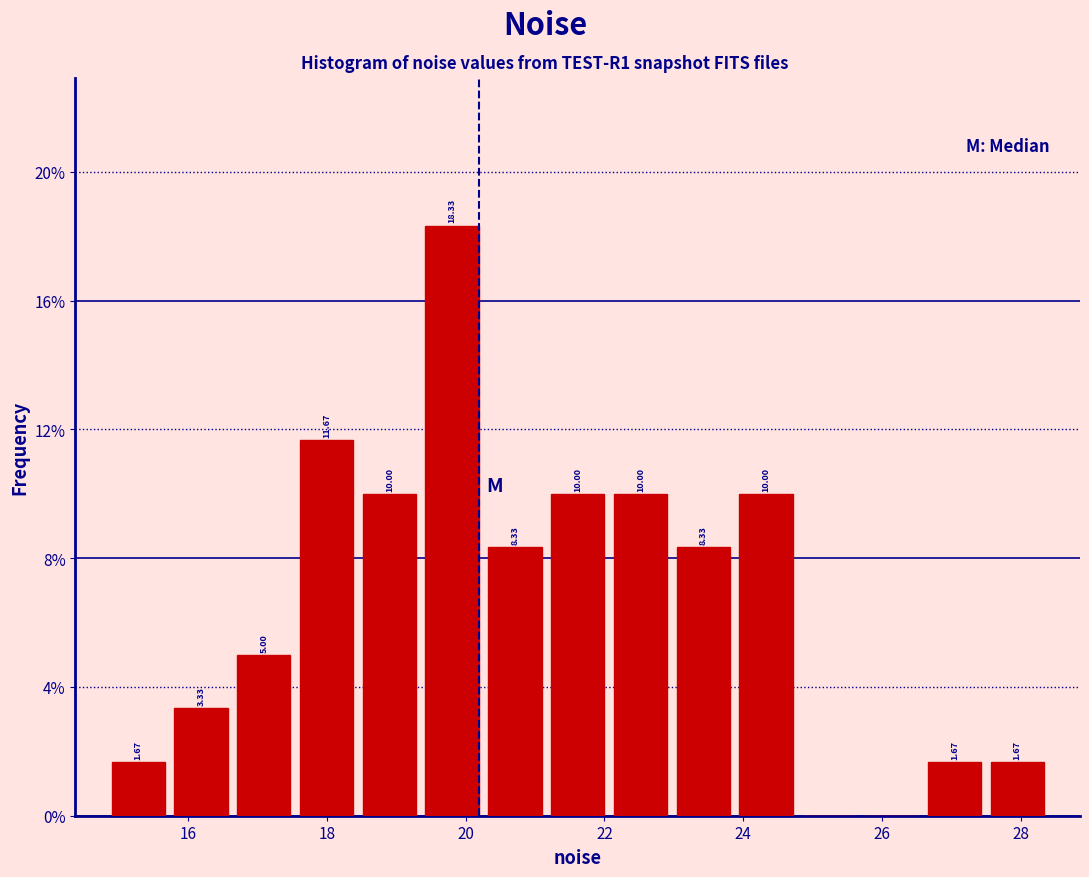

Over which range of the x-axis is the bar tallest?

19.4 to 20.2